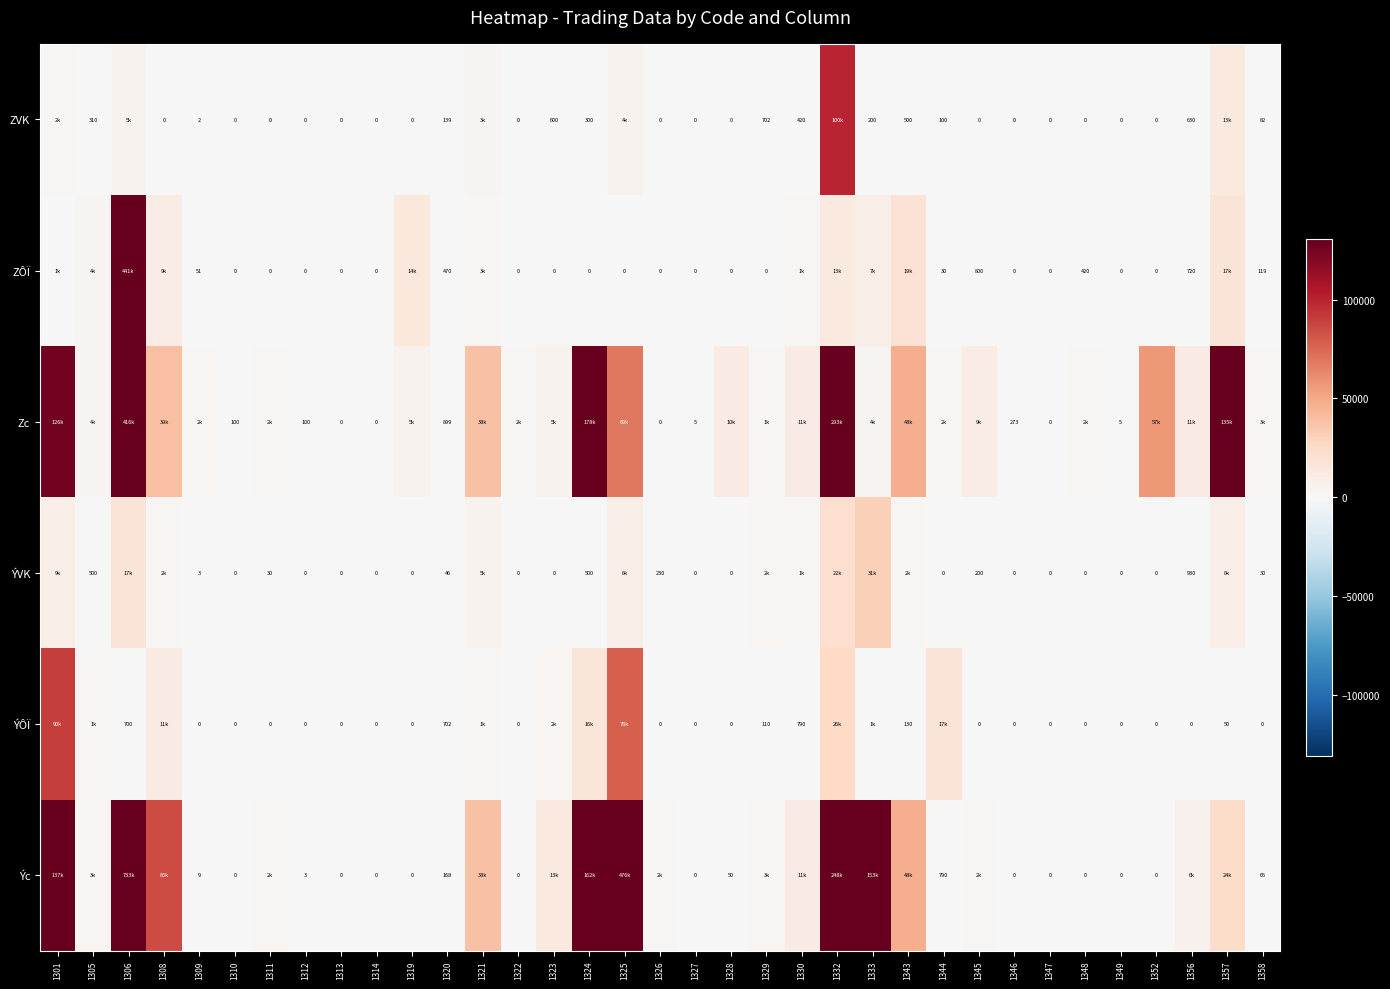

What is the total value across all series at 1327?

5